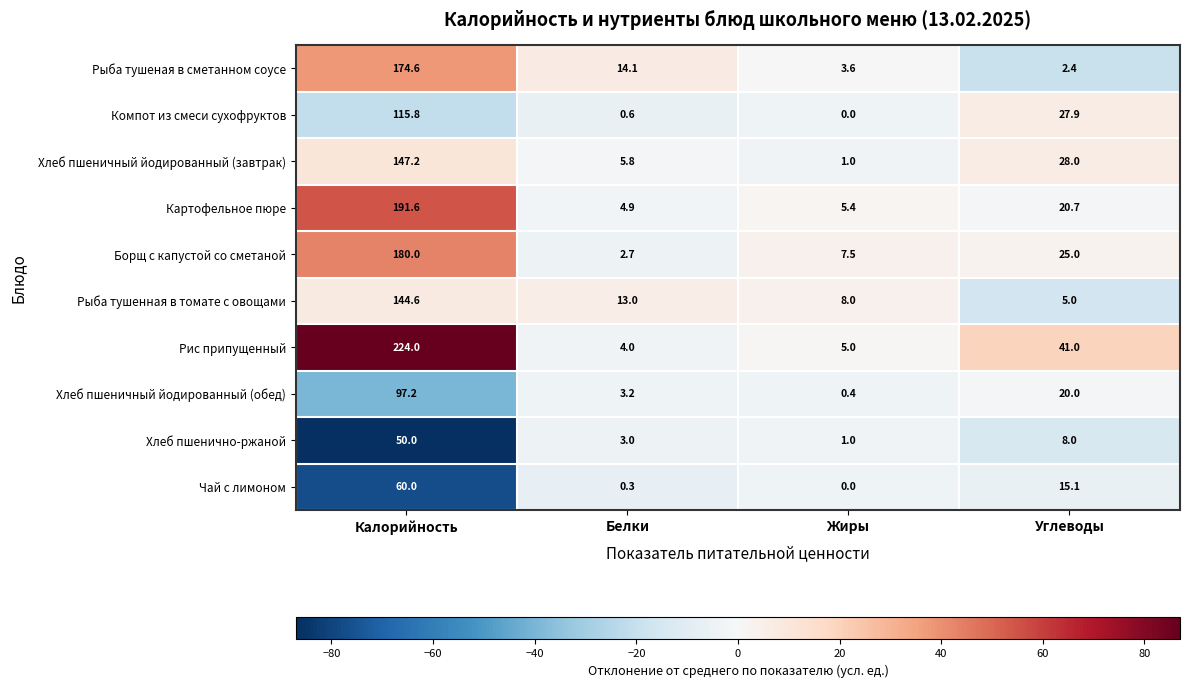

The Борщ с капустой со сметаной series shows 25.0 at Углеводы. True or false?

True